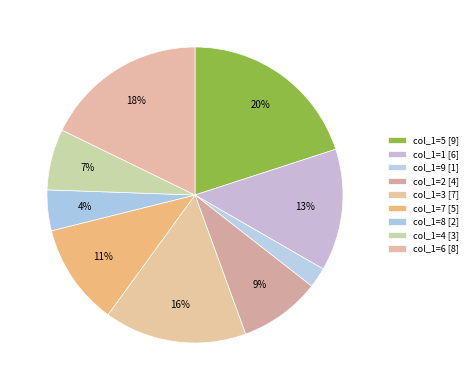

How many segments does this pie chart have?

9